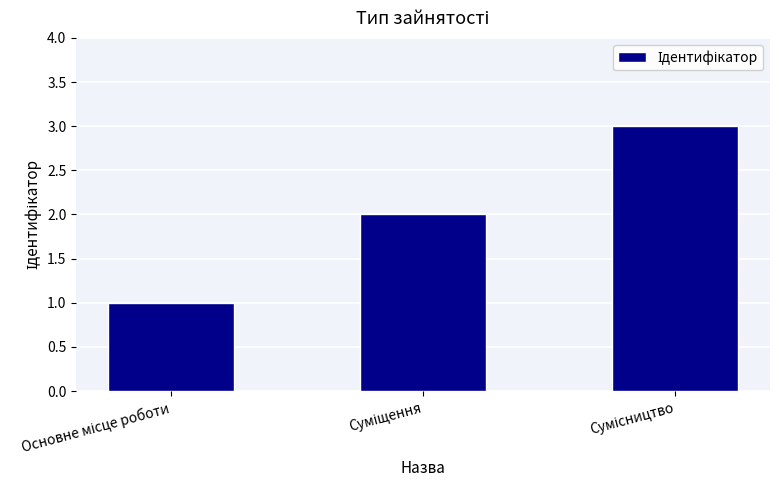

What is the sum of all values?

6